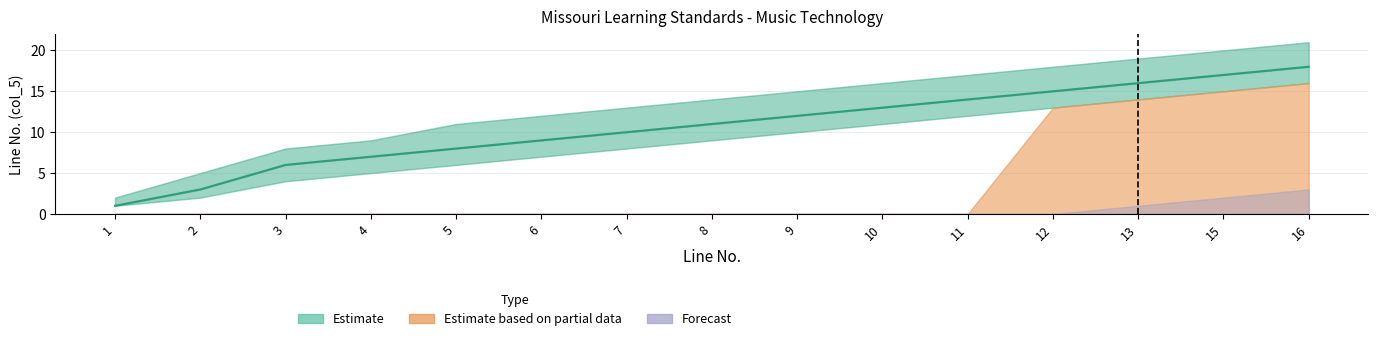

What is the change in value from 1 to 15?

+16